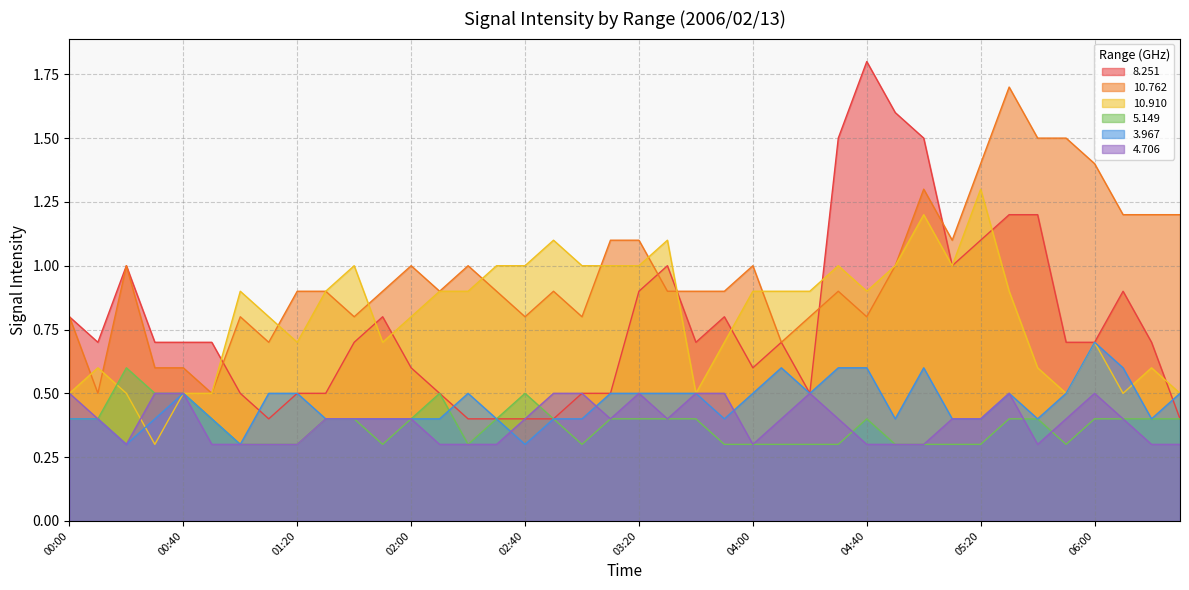

True or false:  10.762 and   3.967 intersect in this chart.

False